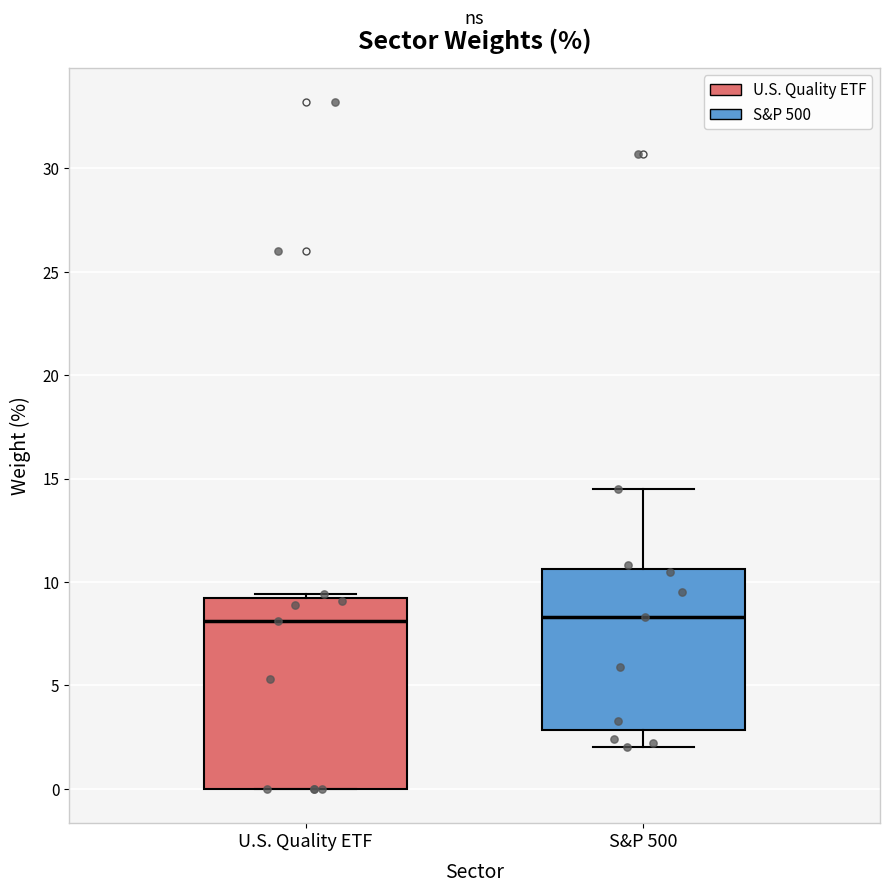

Comparing the boxes themselves (not the whiskers), which one is the tallest?

U.S. Quality ETF